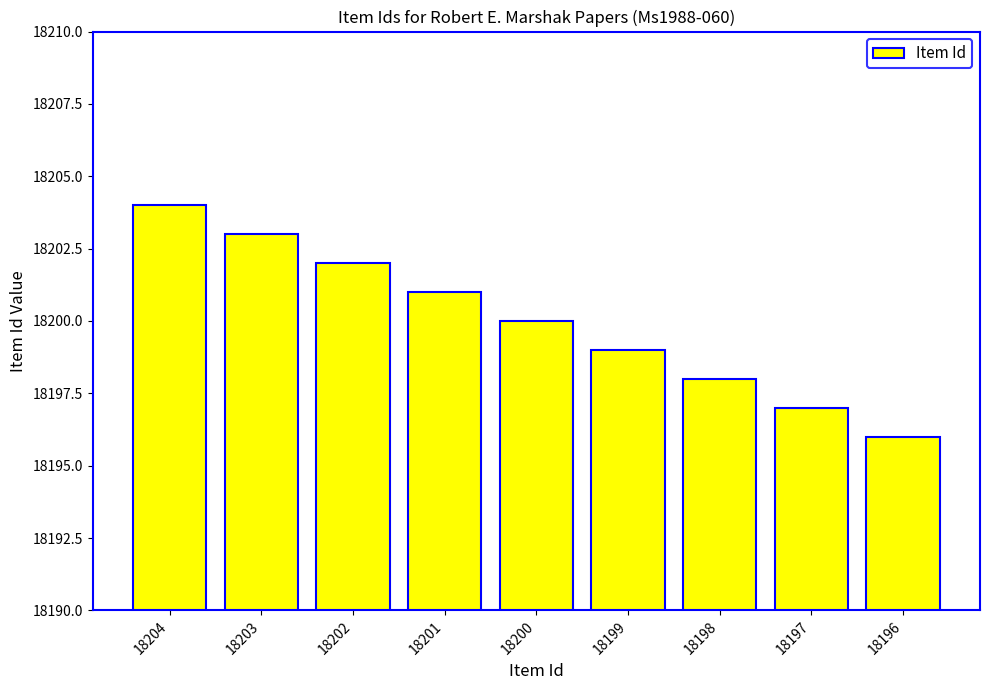

Which category has the lowest value across all series?

18196